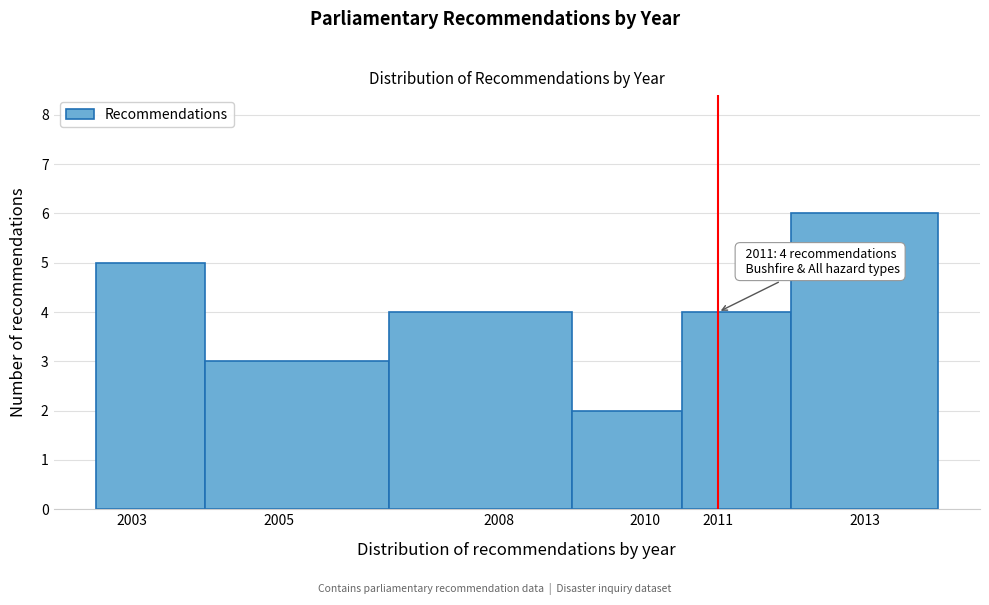

Over which range of the x-axis is the bar tallest?

2012.0 to 2014.0